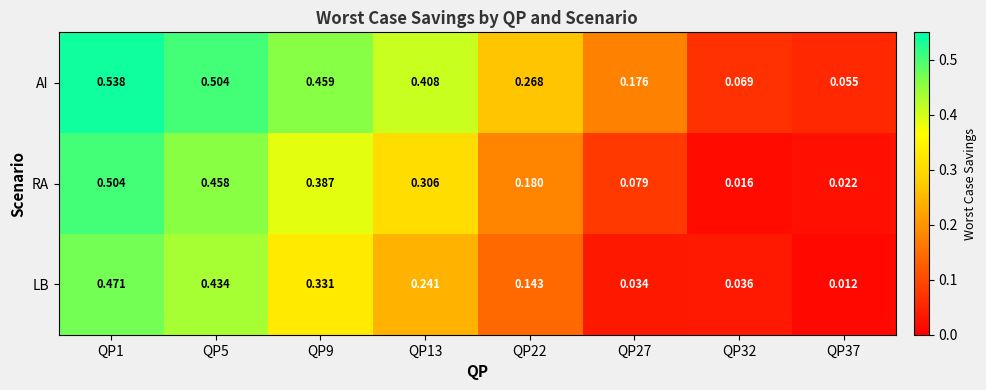

Is the value of RA at QP22 greater than the value of AI at QP1?

No